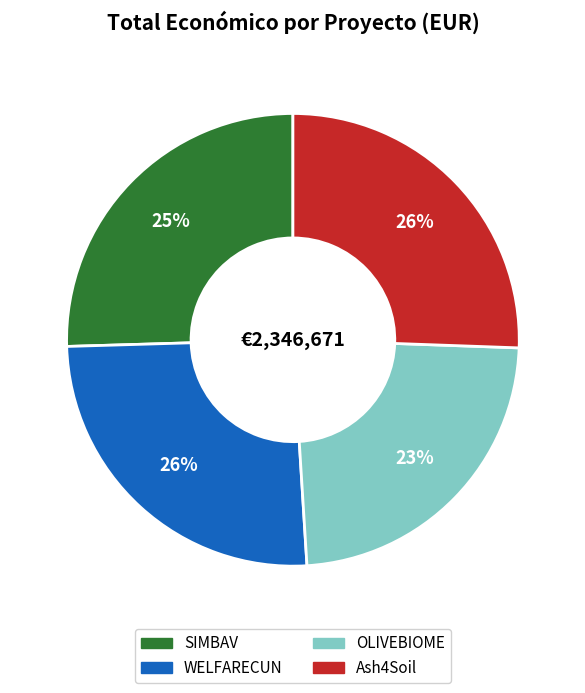

Is WELFARECUN the majority of the pie?

No